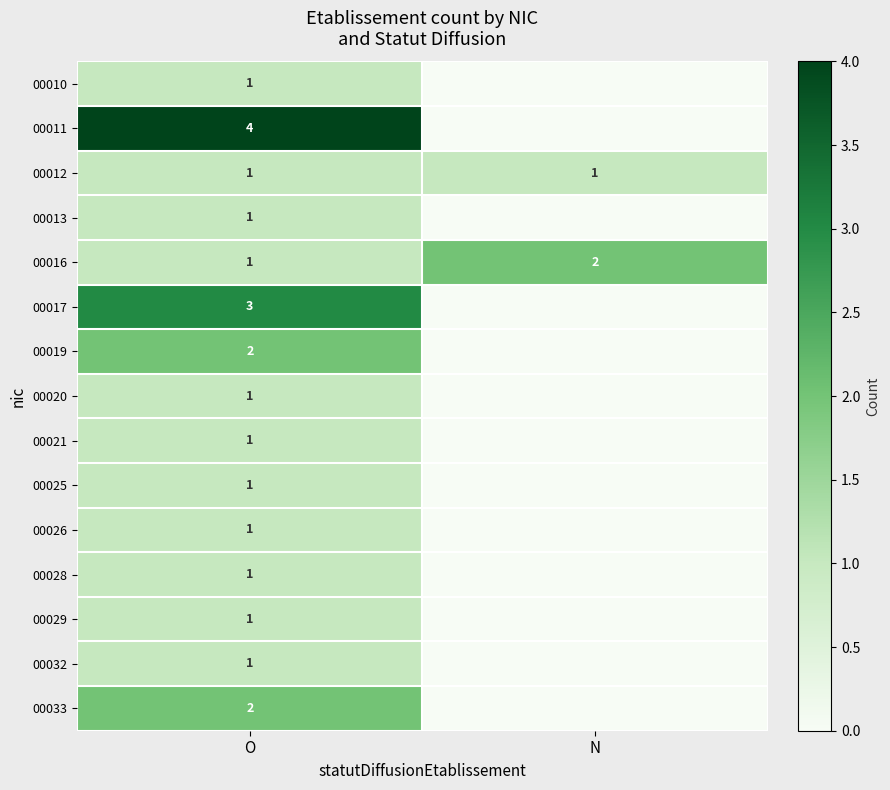

What is the difference between the highest and lowest values at N?

2